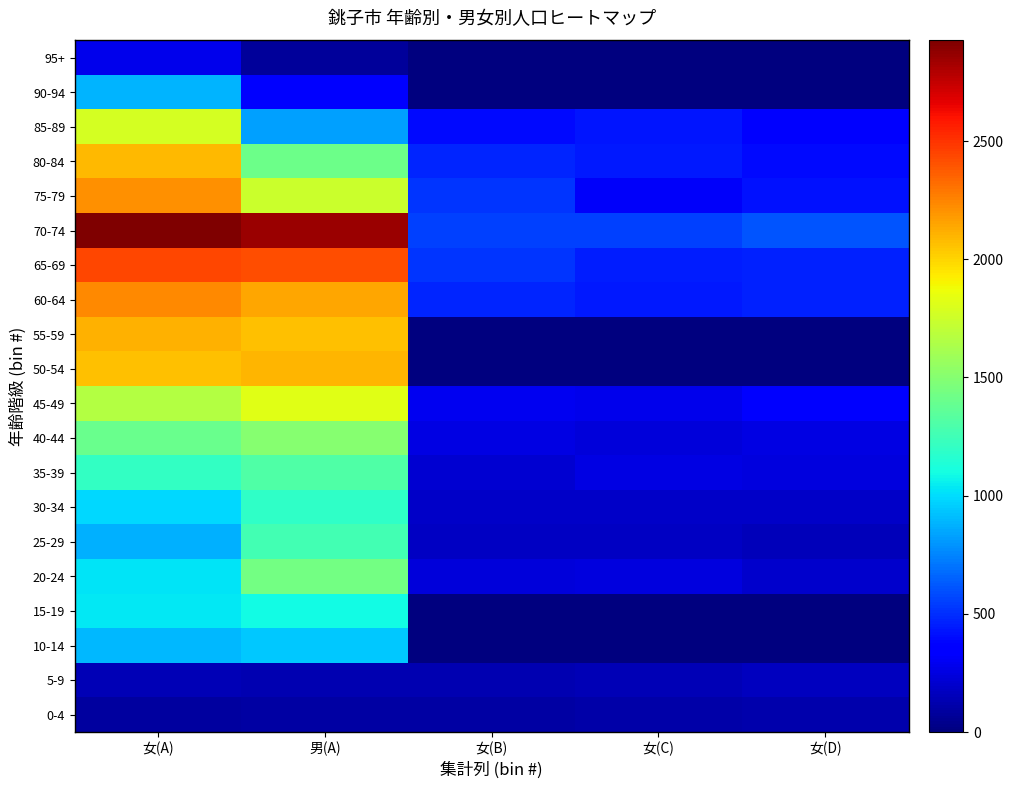

Which series changed the most between 女(A) and 女(D)?

70-74